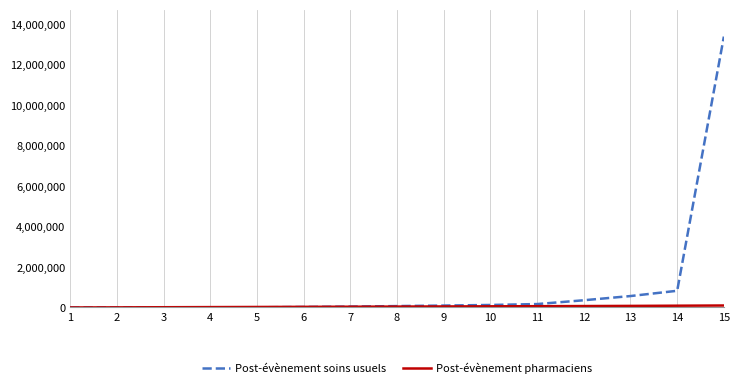

Which series has the widest spread of values?

Post-évènement soins usuels